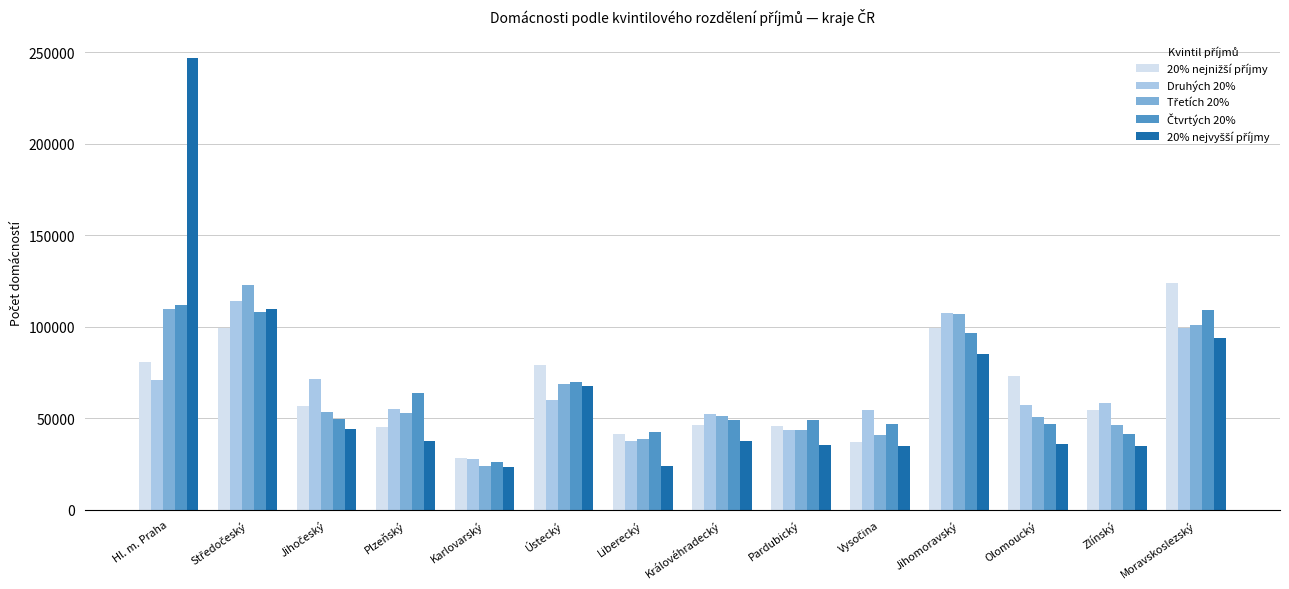

Which category has the lowest value in the Druhých 20% series?

Karlovarský